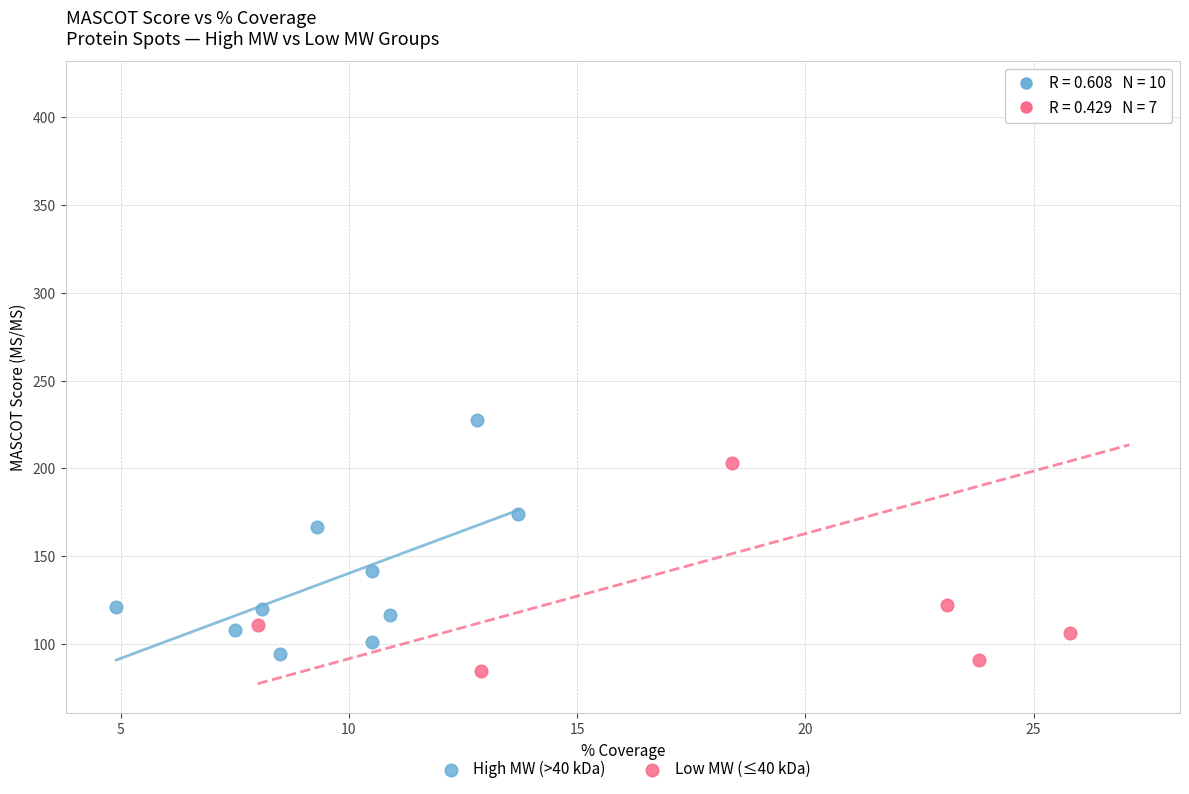

What are all the series names shown in the legend?

High MW (>40 kDa), Low MW (≤40 kDa)